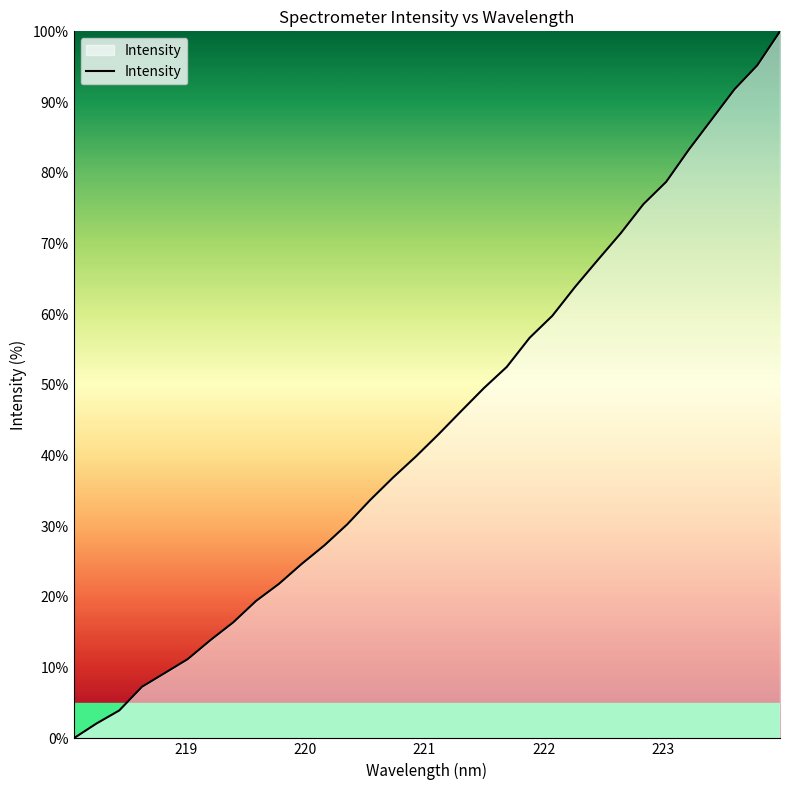

Reading left to right, extract all data points from this chart.

0.0	2.1	3.9	7.3	9.2	11.2	13.9	16.4	19.4	21.8	24.7	27.3	30.3	33.7	36.9	39.8	43.0	46.3	49.6	52.5	56.6	59.8	63.9	67.7	71.4	75.6	78.7	83.3	87.5	91.8	95.2	100.0